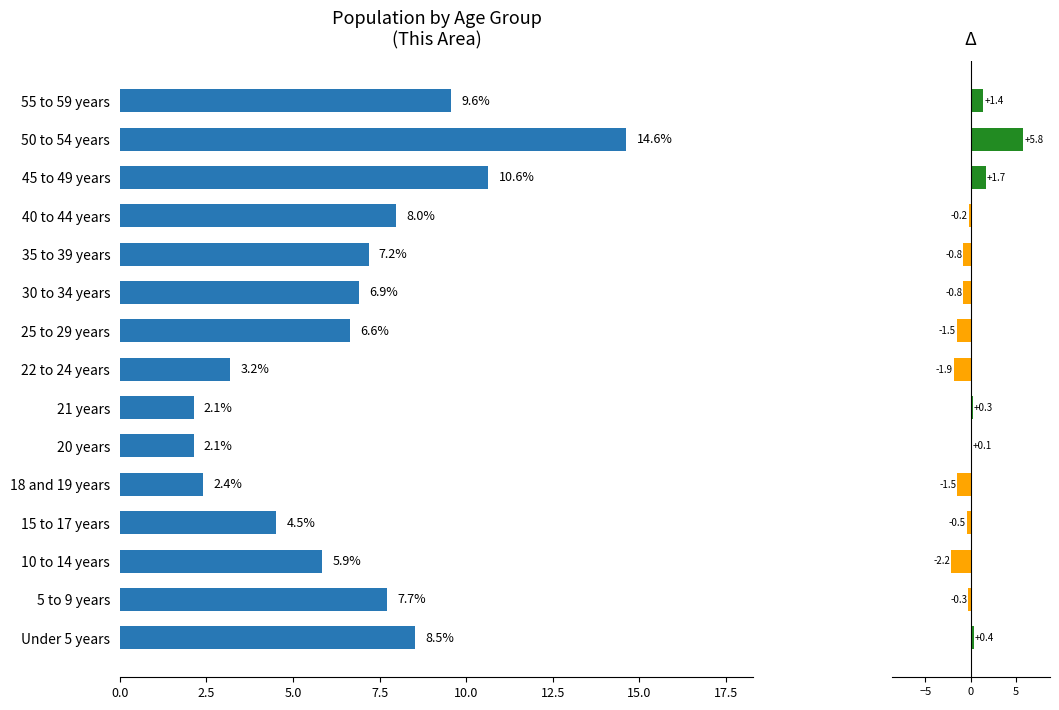

The value of This Area at 50 to 54 years is 21.2. True or false?

False